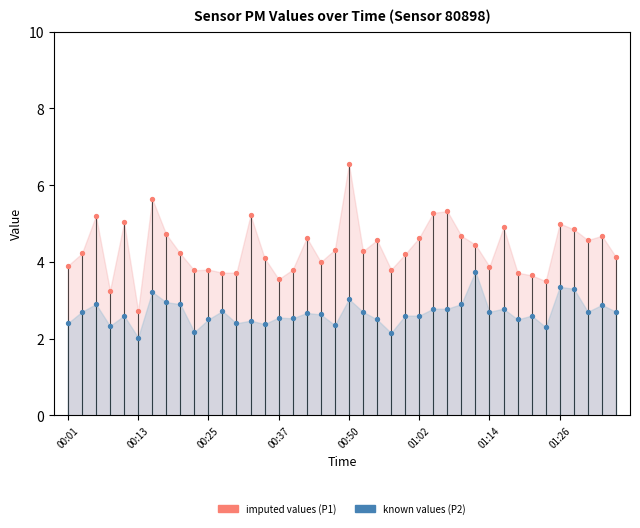

Count the number of points in this scatter plot.

80